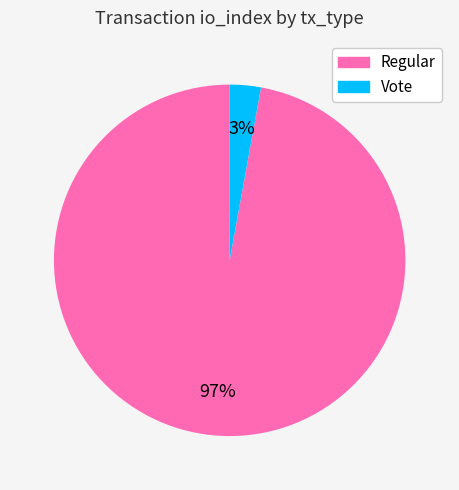

Between Vote and Regular, which is larger?

Regular